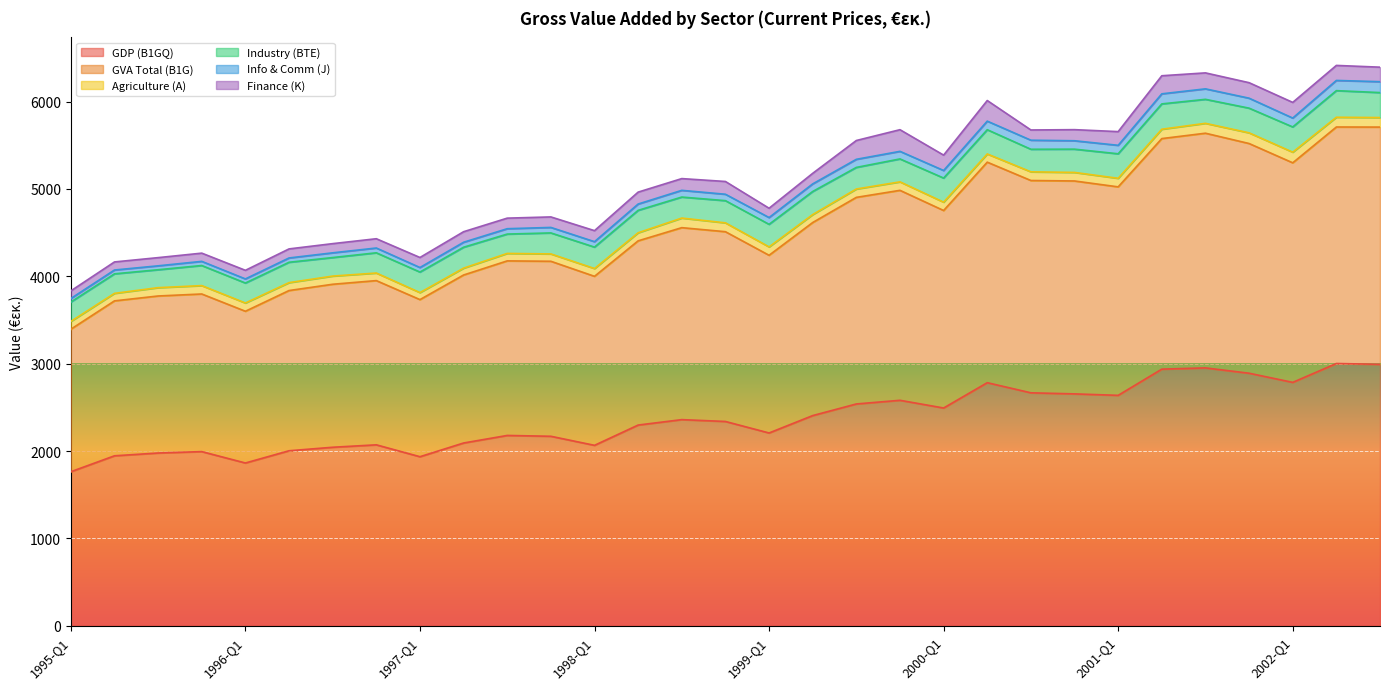

What is the lowest value of the GDP (B1GQ) series?

1762.7